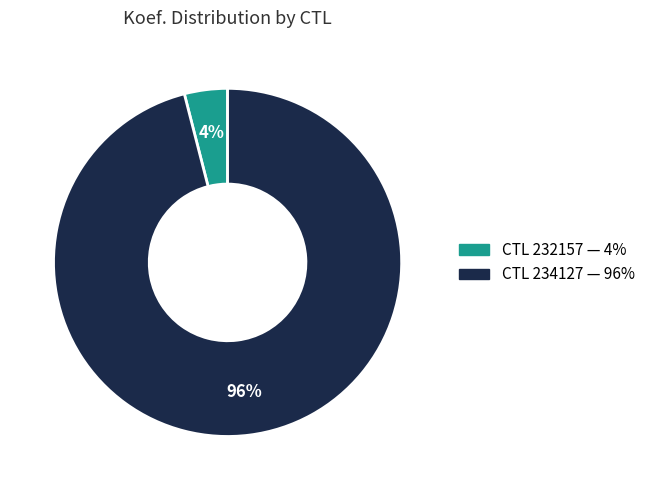

To the nearest percent, what is the difference between the largest and smallest slice percentages?

92%